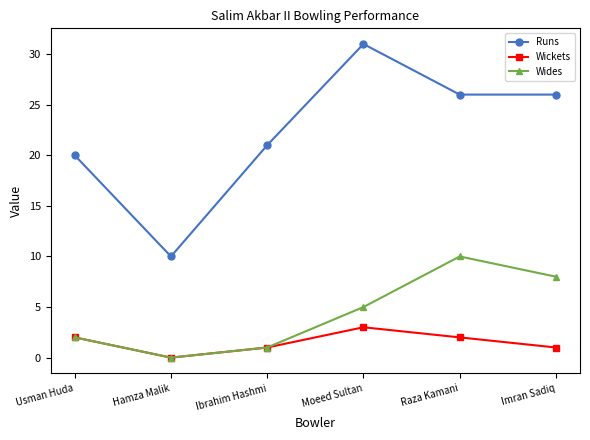

What is the value of the Wickets point at the 1st from the left?

2